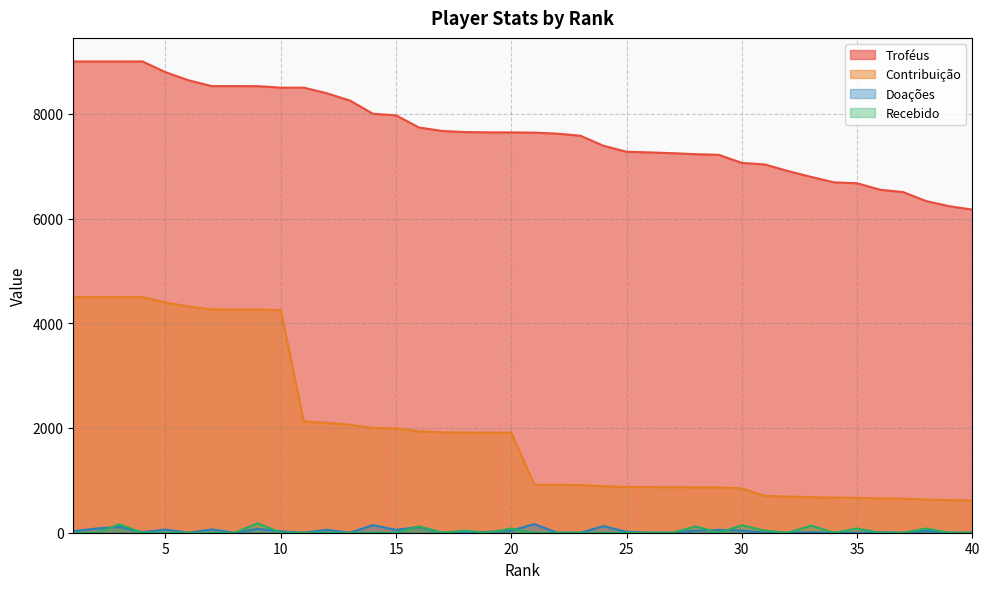

What is the spread (max minus min) of values at 27?

7248